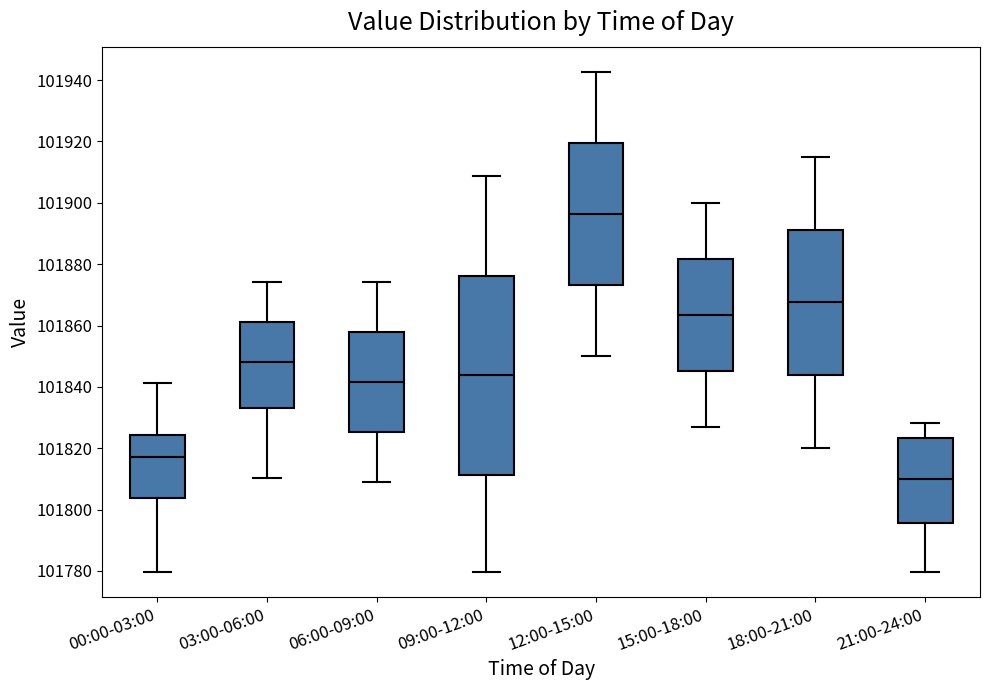

Reading left to right, transcribe this box plot: for each box, give where its median line is, the range the box spans, and where its two whiskers end, as read against the y-axis. The values are not printed on the chart, so give them approximately, as read against the axis.

00:00-03:00: median 101816, box 101804 to 101824, whiskers 101780 to 101842
03:00-06:00: median 101848, box 101832 to 101862, whiskers 101810 to 101874
06:00-09:00: median 101842, box 101826 to 101858, whiskers 101810 to 101874
09:00-12:00: median 101844, box 101812 to 101876, whiskers 101780 to 101908
12:00-15:00: median 101896, box 101874 to 101920, whiskers 101850 to 101942
15:00-18:00: median 101864, box 101846 to 101882, whiskers 101826 to 101900
18:00-21:00: median 101868, box 101844 to 101892, whiskers 101820 to 101916
21:00-24:00: median 101810, box 101796 to 101824, whiskers 101780 to 101828